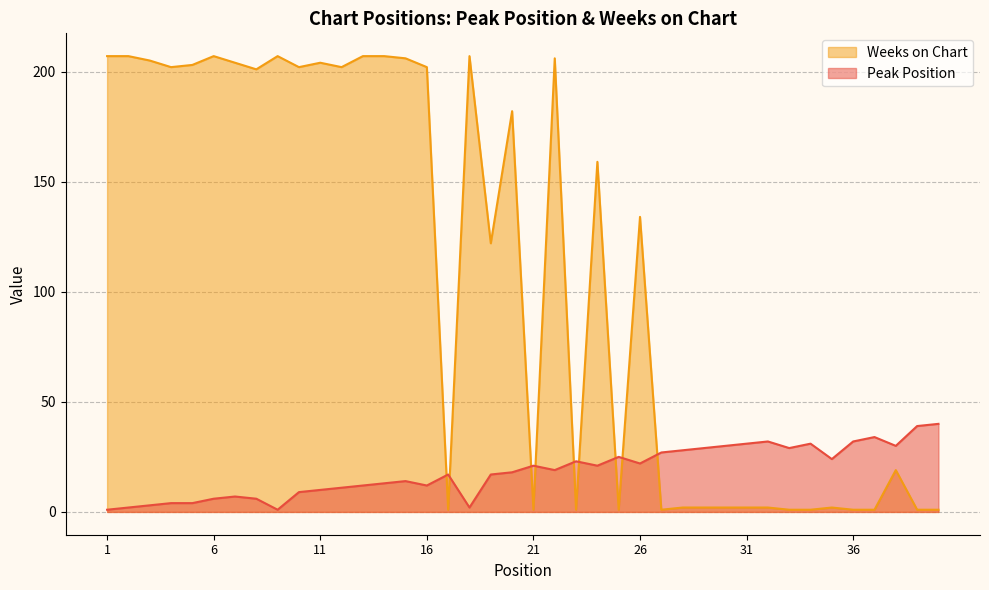

How many data points in Peak Position are less than 19?

20